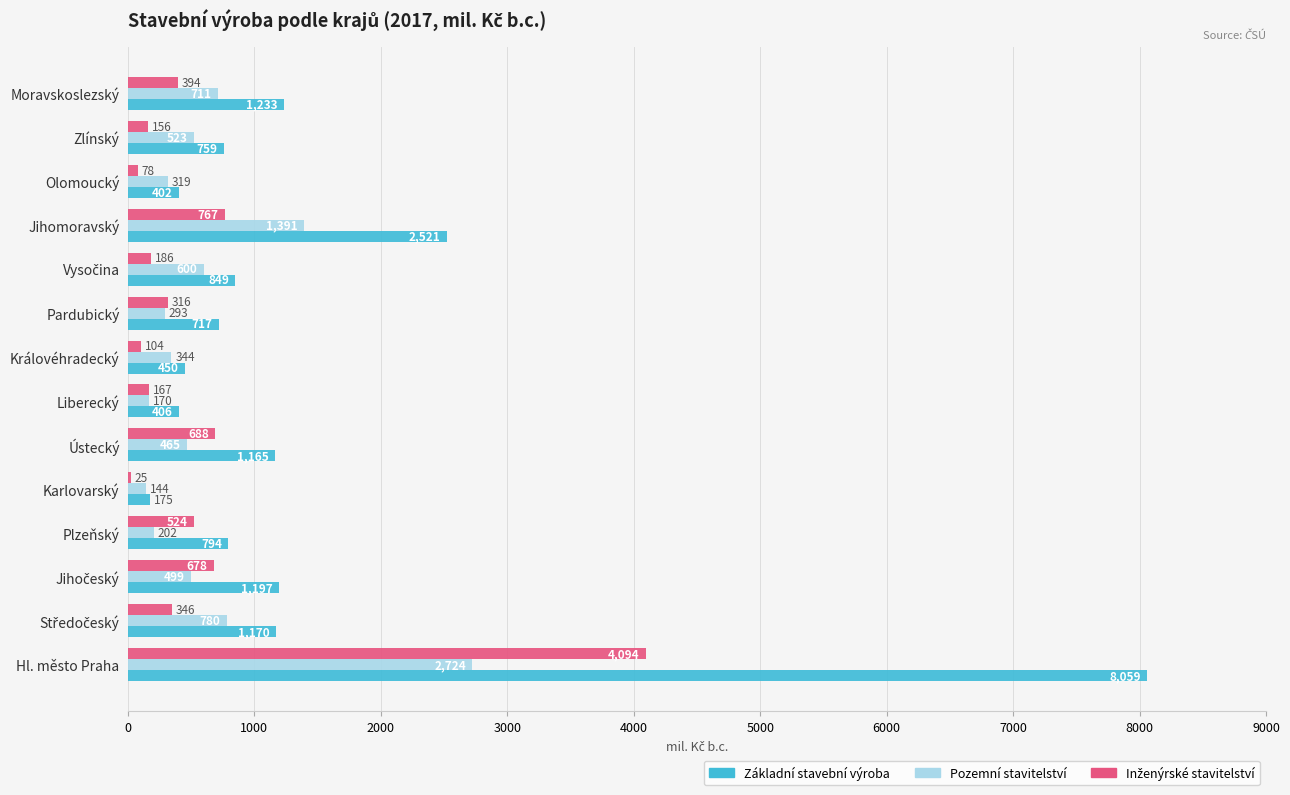

Where is Základní stavební výroba nearest to the value 4117?

Jihomoravský